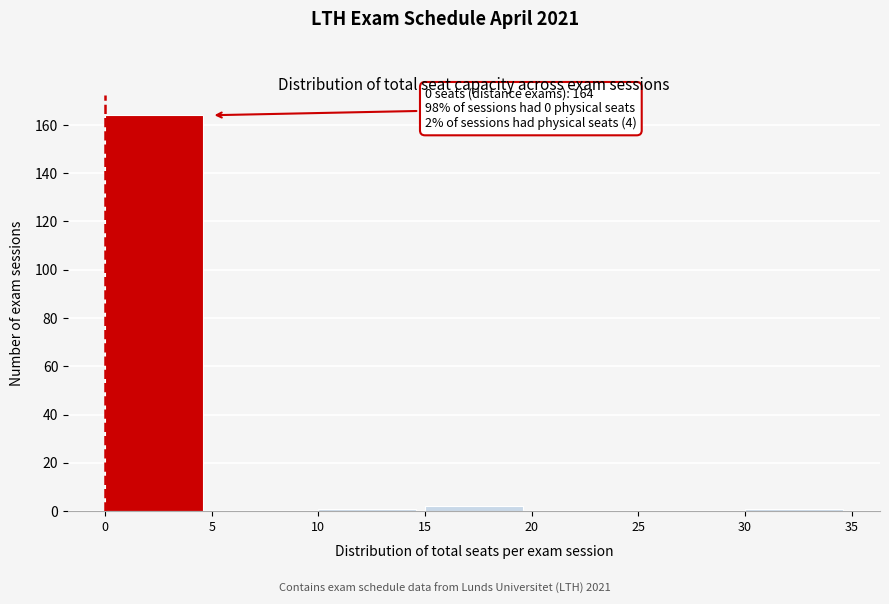

Over which range of the x-axis is the bar tallest?

0 to 5